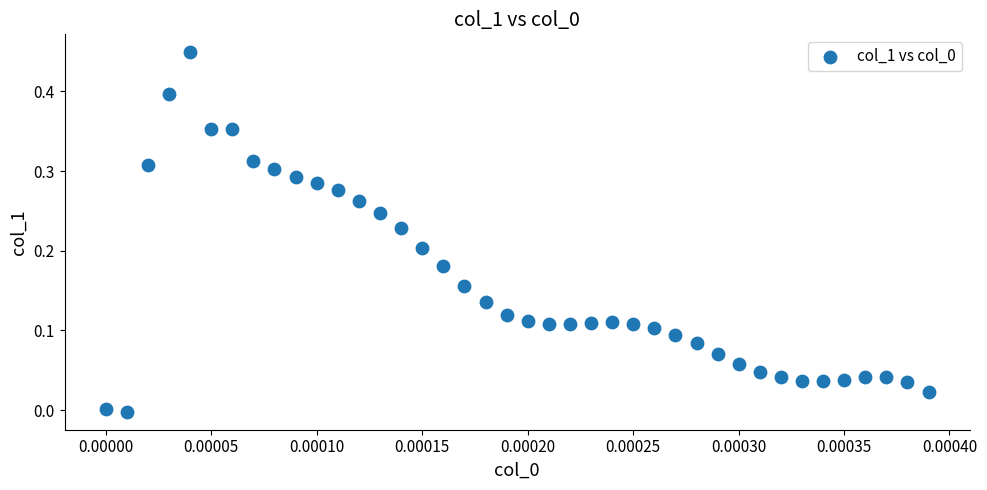

What is the range of Y values (max minus min)?

0.5